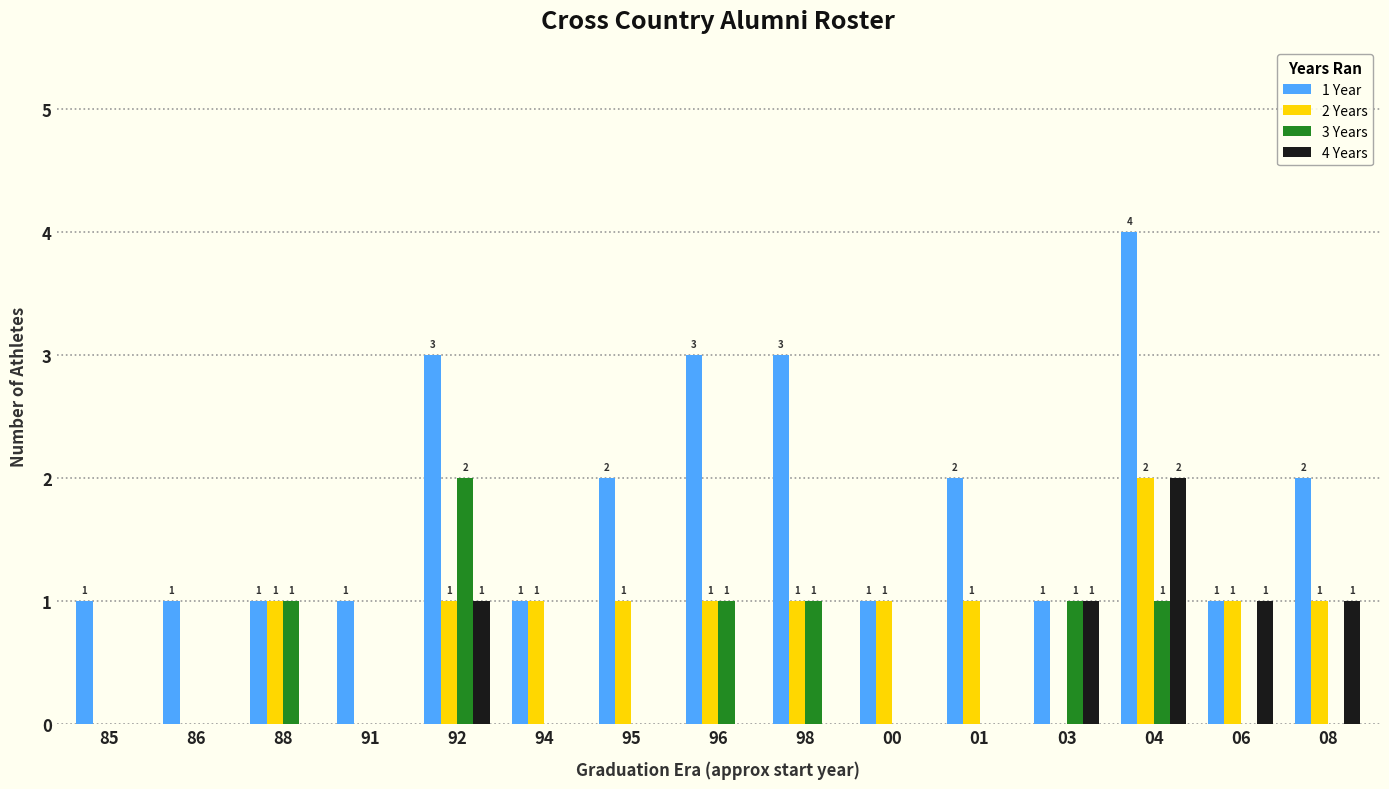

How many groups of bars are there?

15